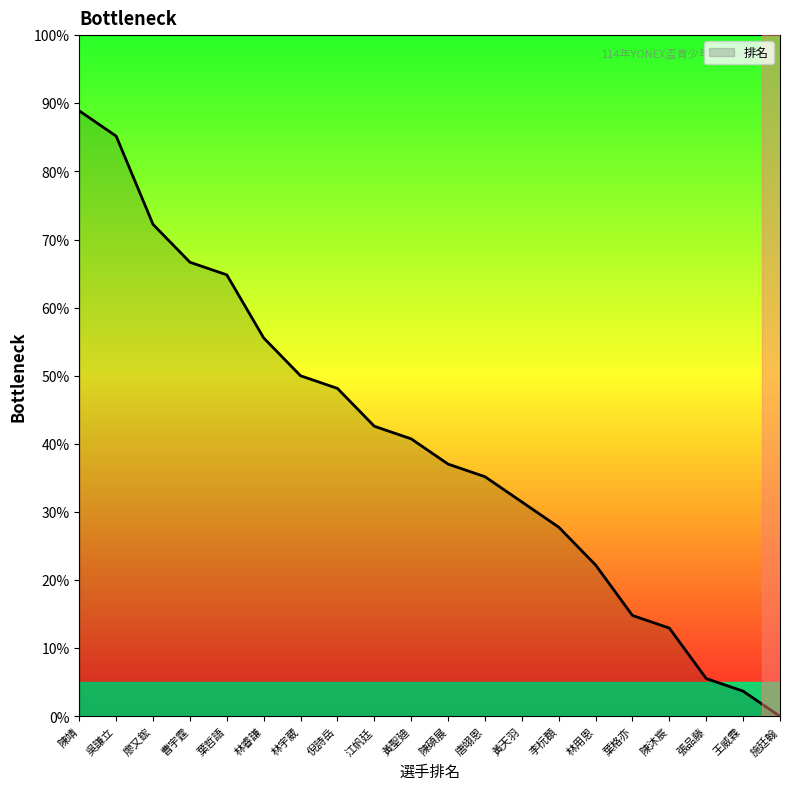

What is the sum of the values at 葉哲語 and 王威霖?

68.5